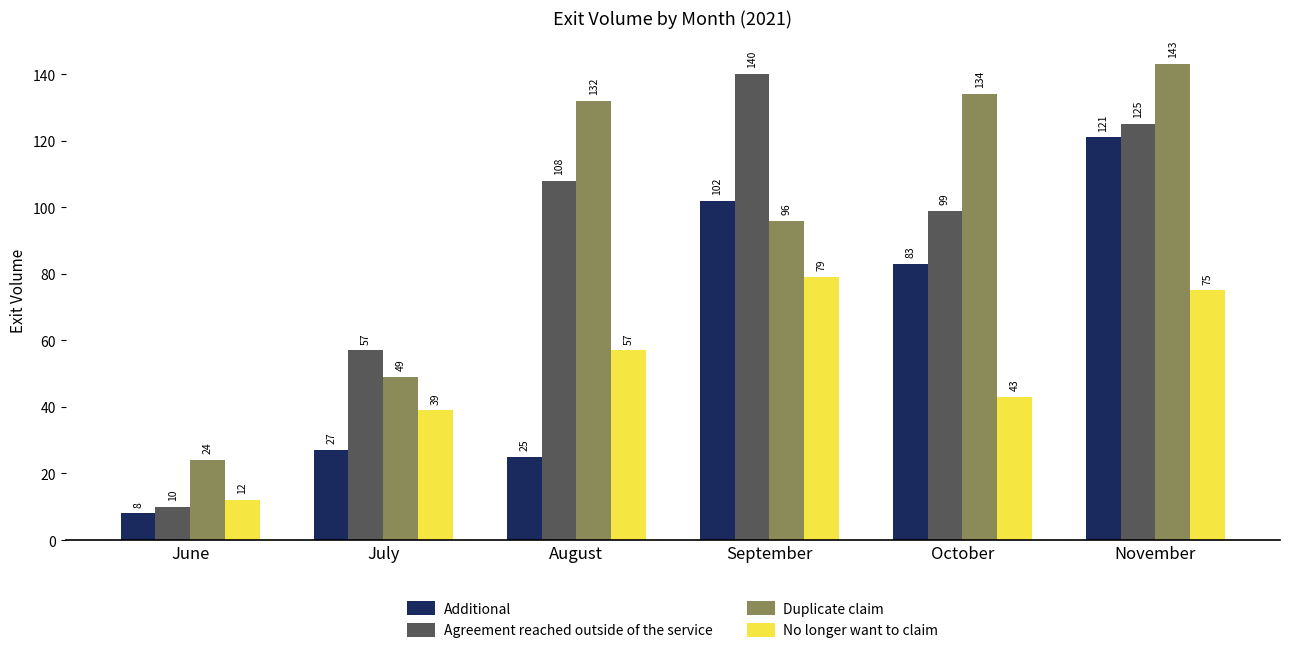

What is the sum of the Additional values at November and July?

148